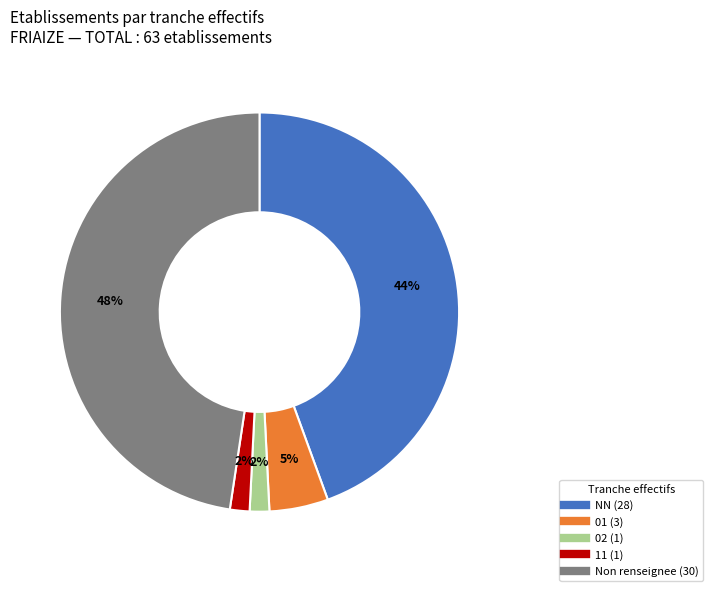

Does any single category account for the majority?

No